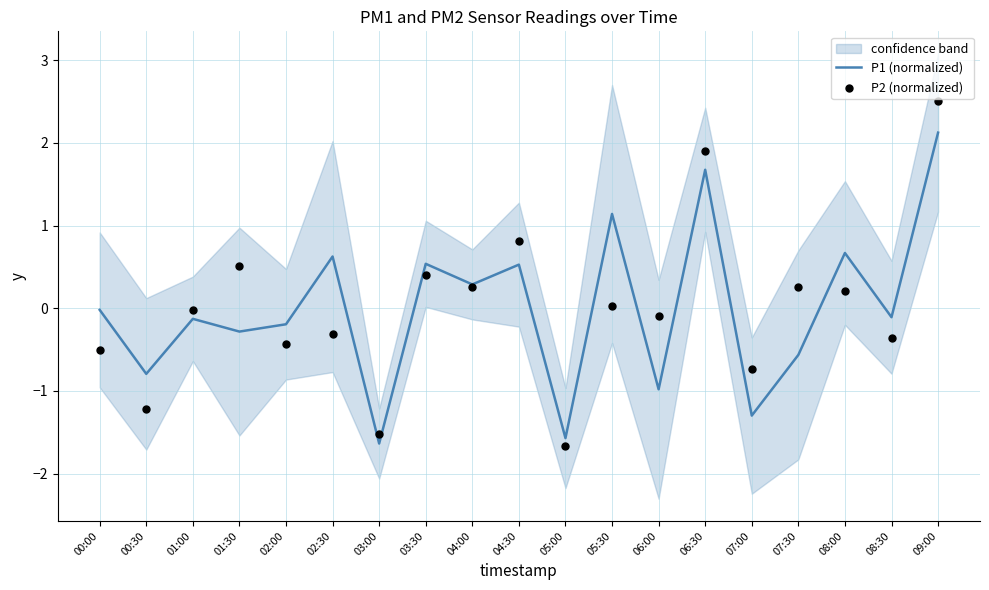

Is the value of P1 (normalized) at 03:30 greater than the value of P2 (normalized) at 06:30?

No